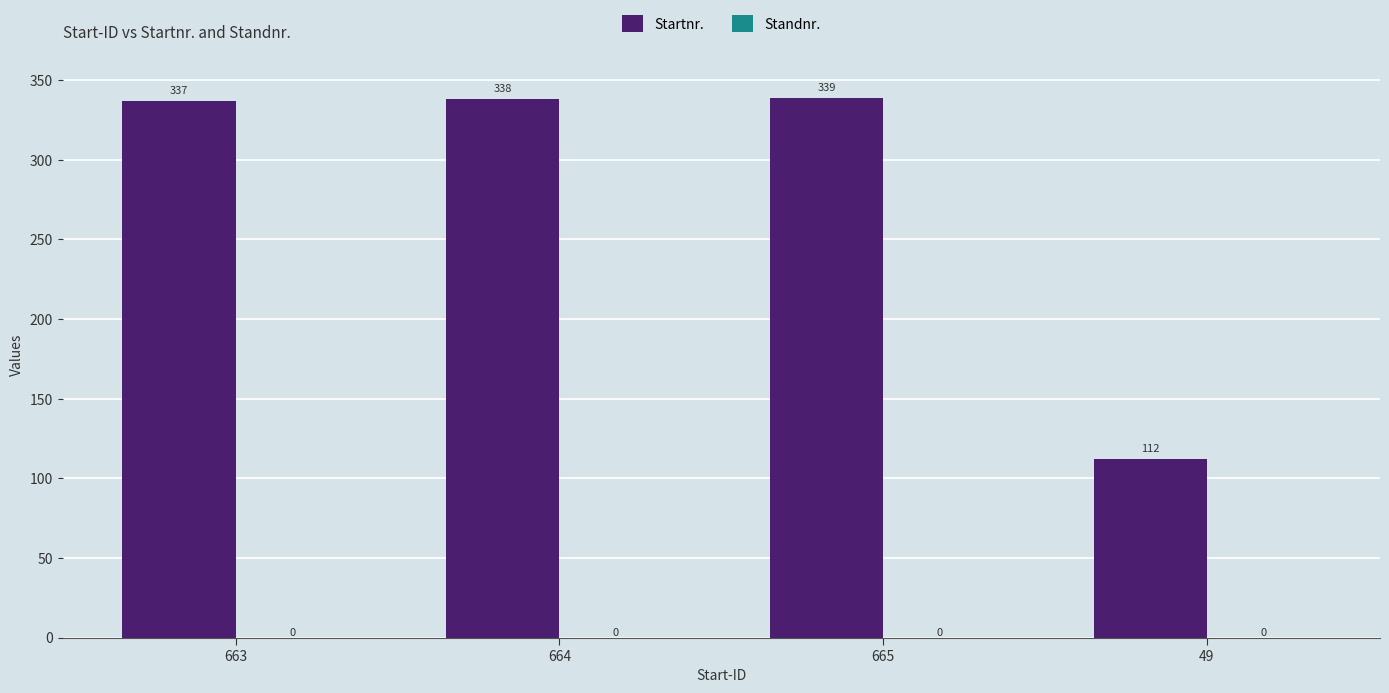

What is the label of the 2nd bar from the right?

665